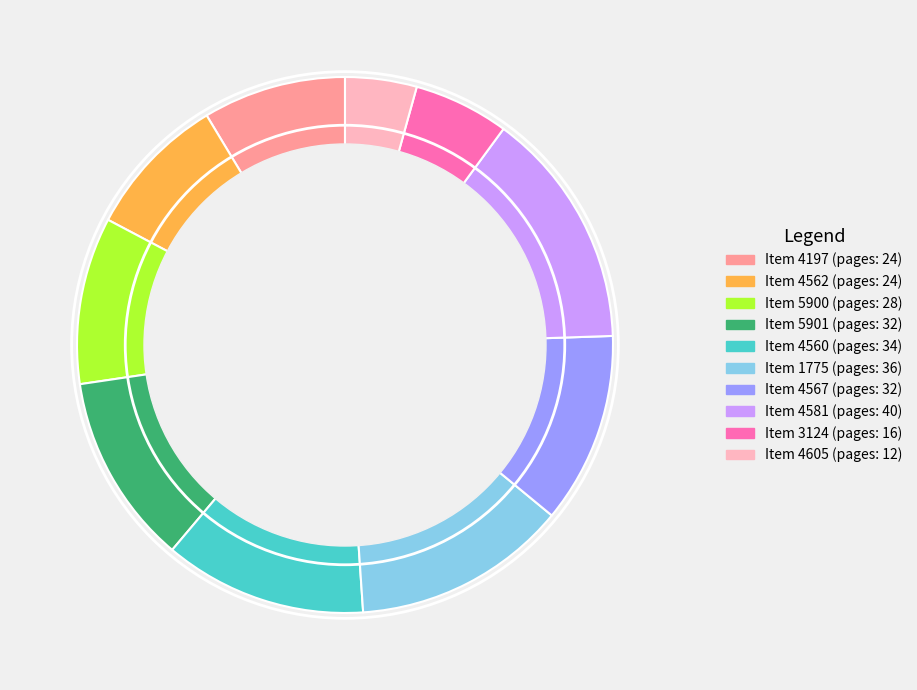

Is there any slice that represents more than half of the pie?

No